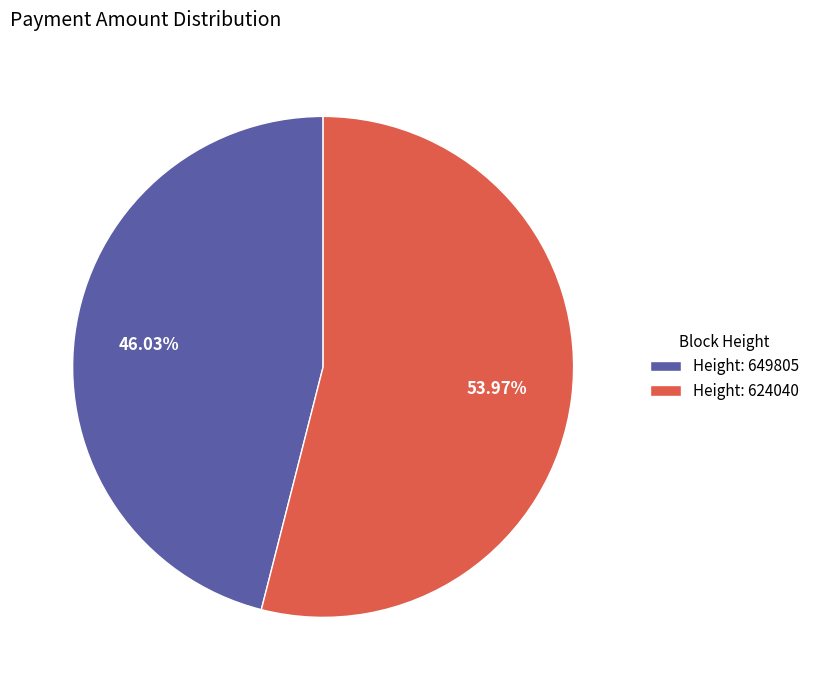

Do Height: 624040 and Height: 649805 together represent more than half of the pie?

Yes